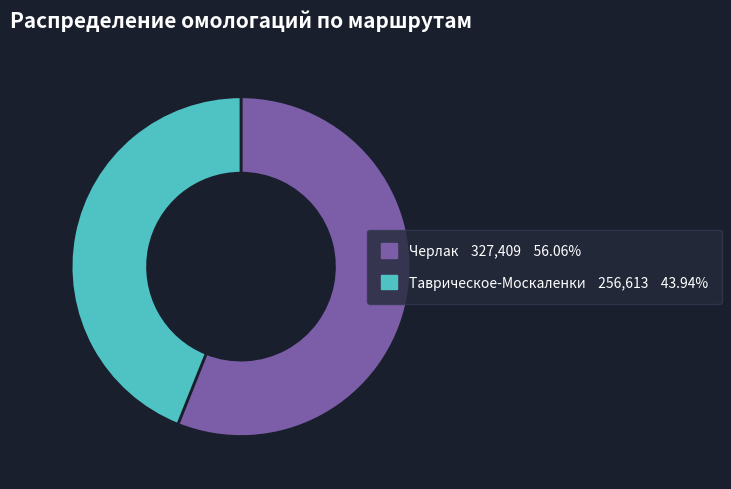

Is the sum of Черлак and Таврическое-Москаленки greater than half?

Yes